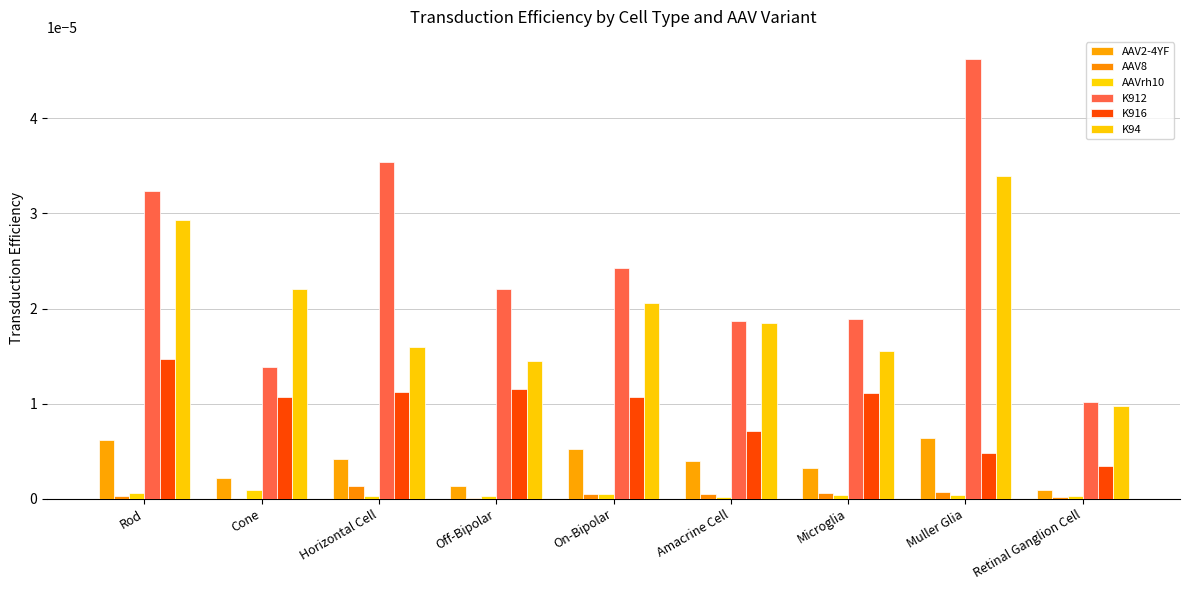

The value of K916 at Muller Glia is 0.0. True or false?

True